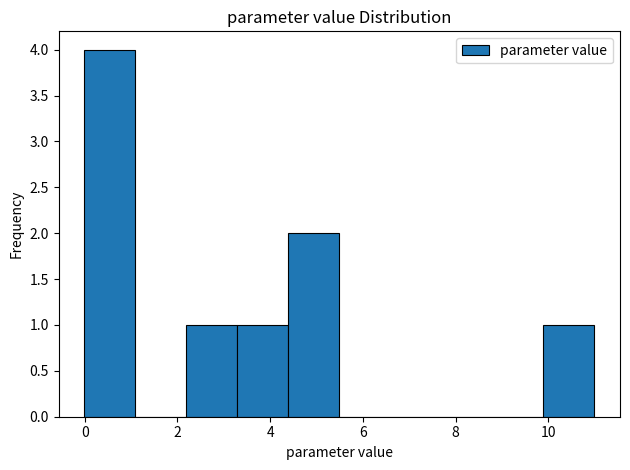

Over which range of the x-axis is the bar tallest?

0.0 to 1.0